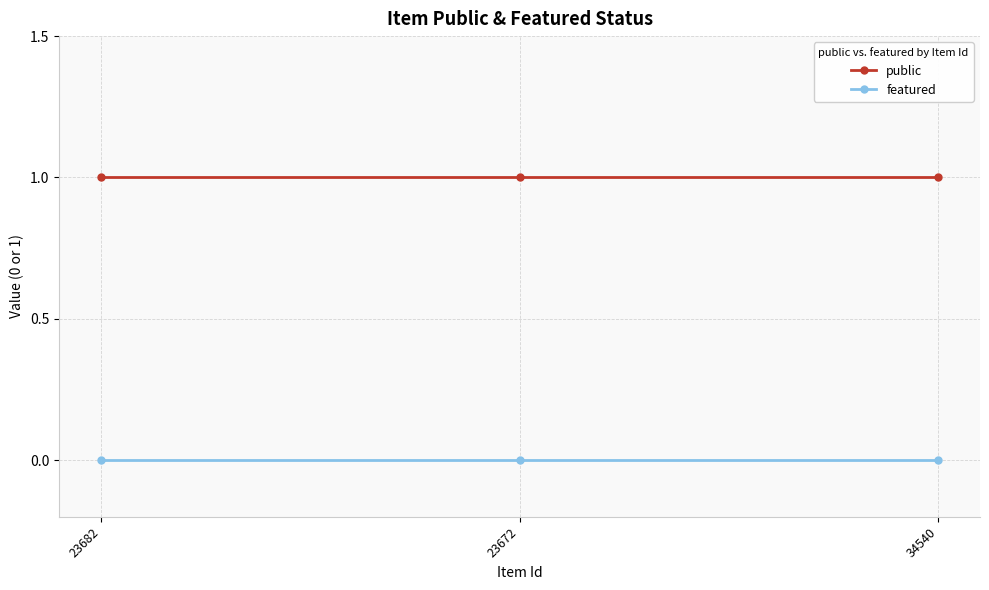

At 23672, list the series in order from largest to smallest.

public, featured